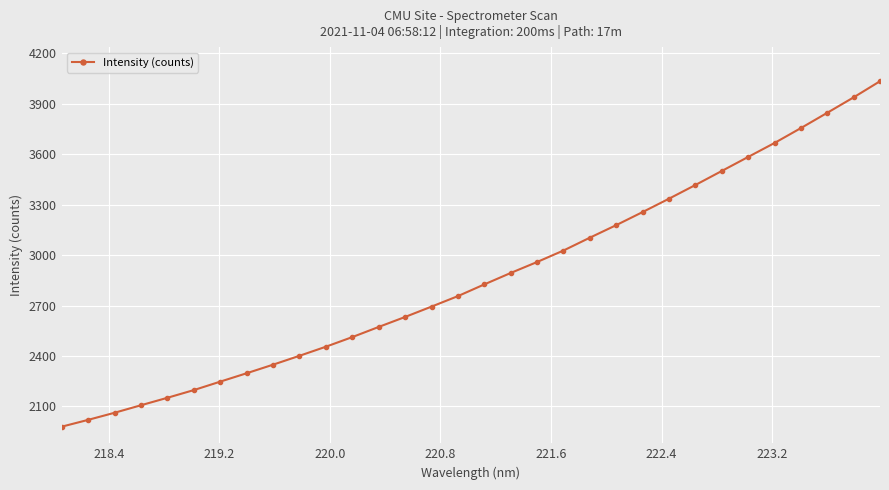

What is the maximum value shown in the chart?

4034.9